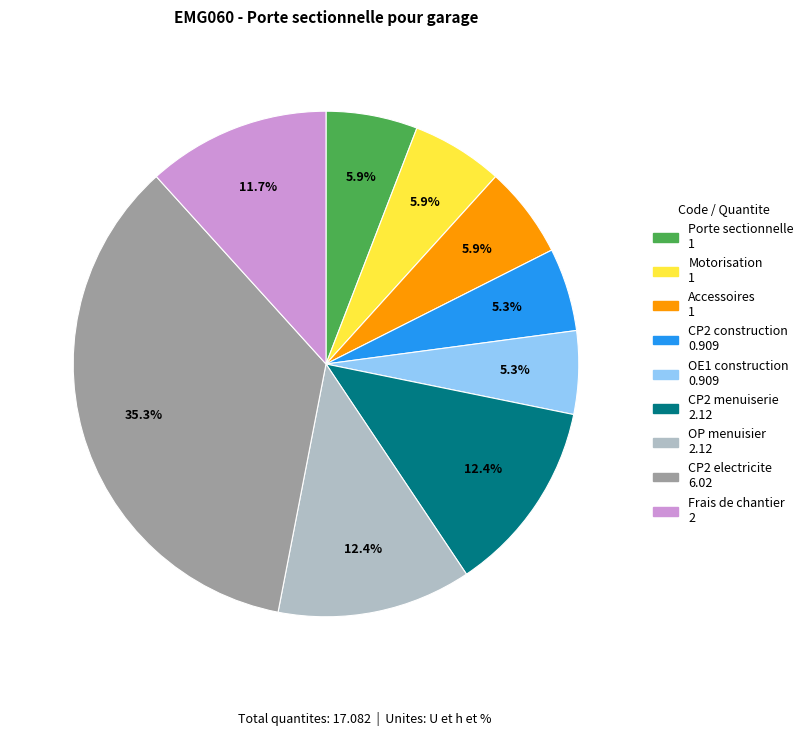

How many slices are in this pie chart?

9